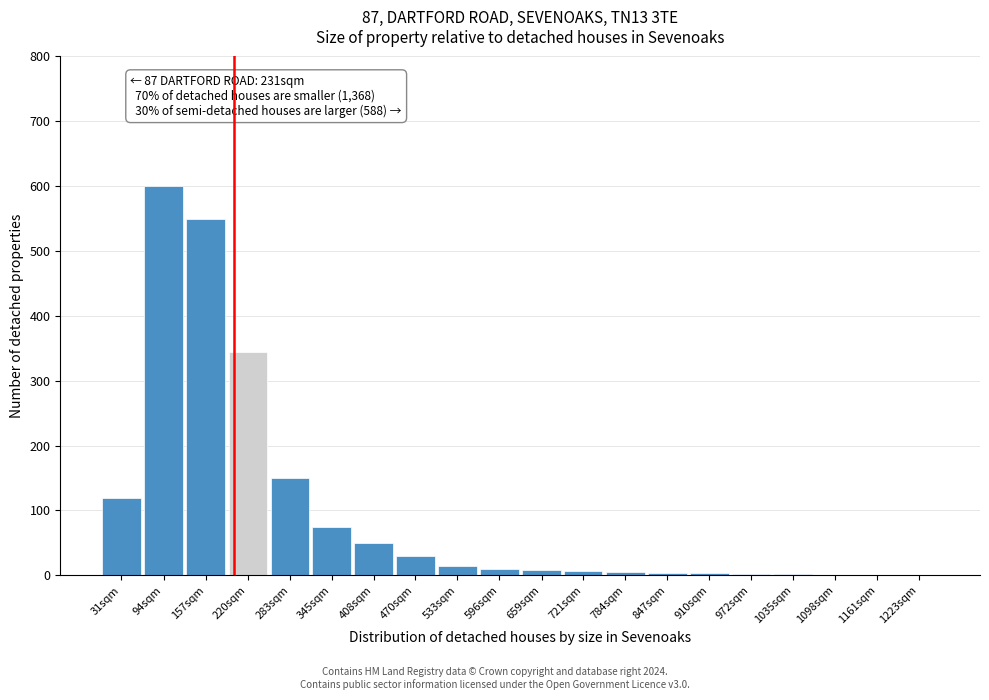

Is it true that the value at 94sqm is 600?

True